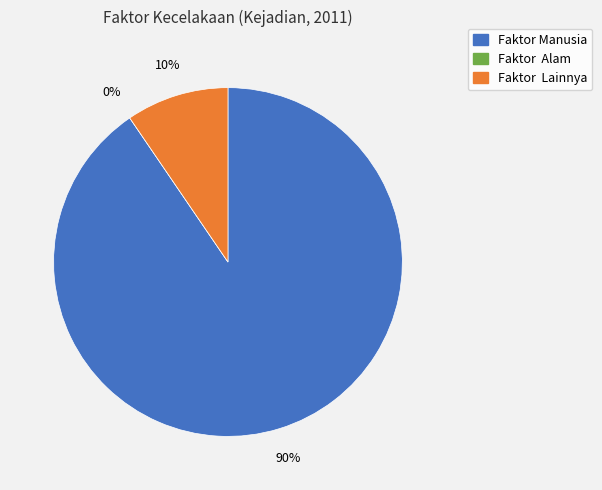

Rank the categories by value from lowest to highest.

Faktor  Alam, Faktor  Lainnya, Faktor Manusia